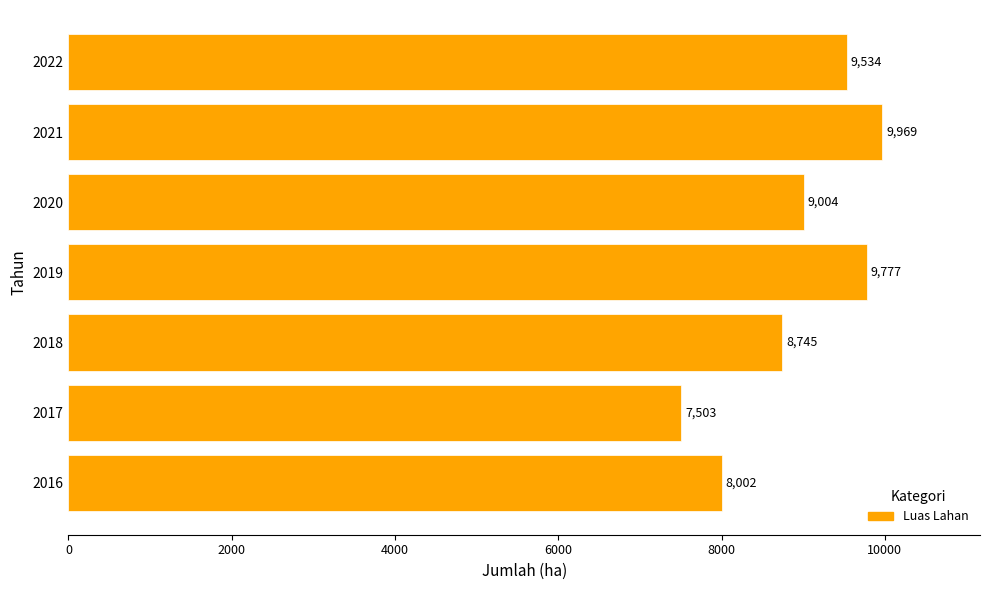

Rank the categories by value from lowest to highest.

2017, 2016, 2018, 2020, 2022, 2019, 2021